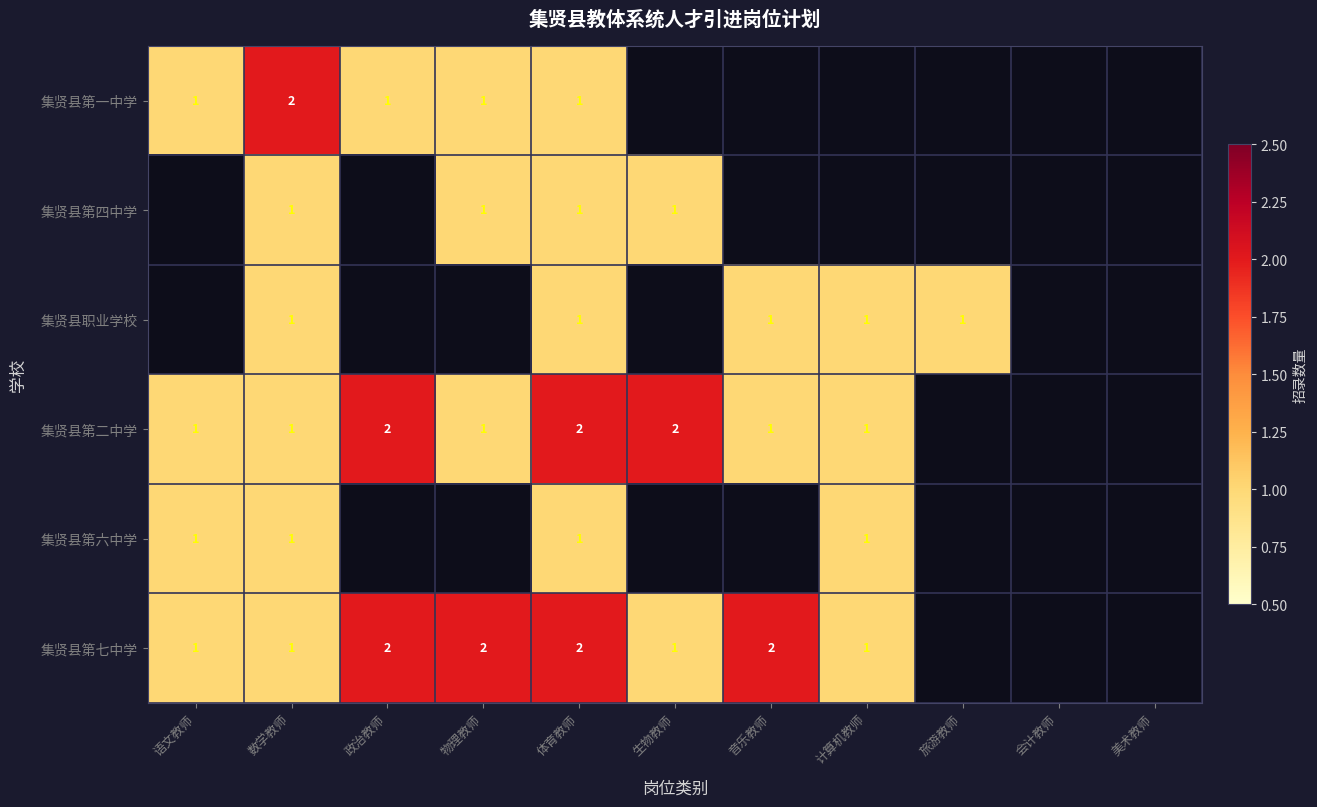

What is the sum of the 集贤县第二中学 values at 音乐教师 and 政治教师?

3